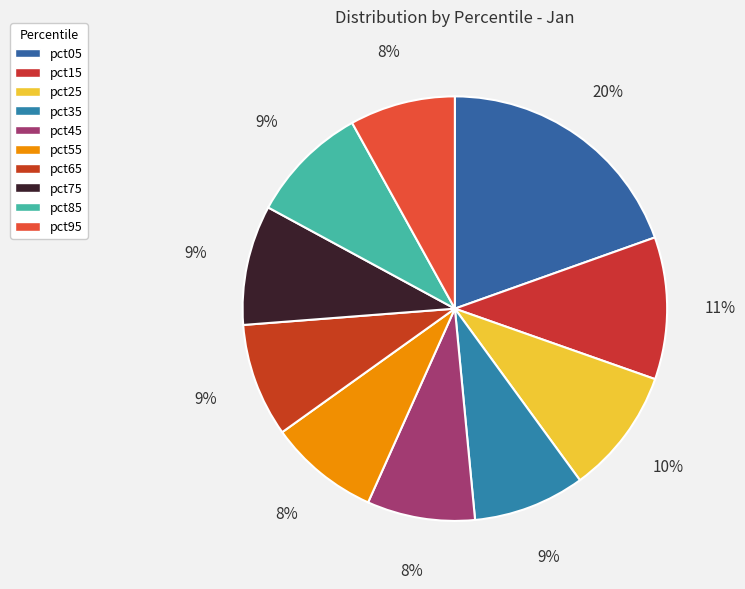

To the nearest percent, what portion does pct05 represent?

20%